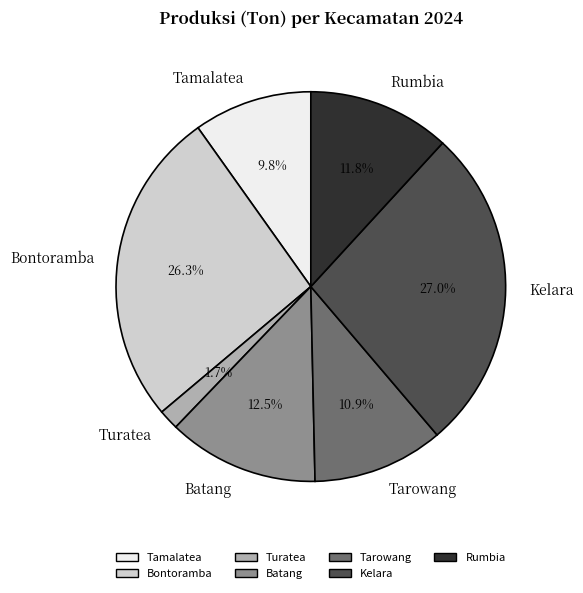

To the nearest percent, what is the difference between the largest and smallest slice percentages?

25%